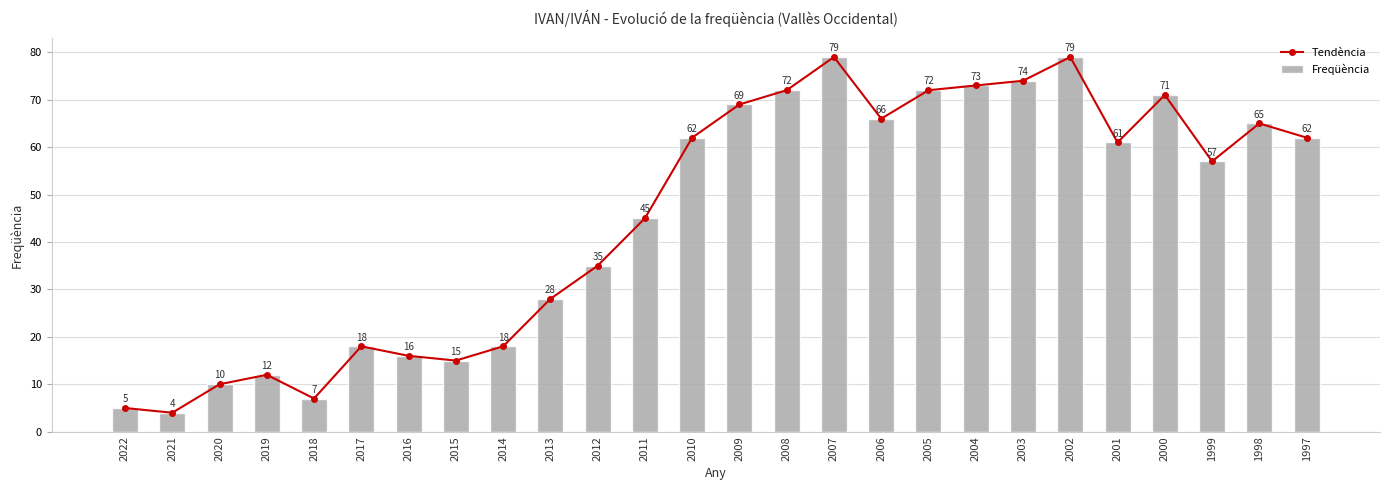

What is the difference between the maximum and second lowest values in the Freqüència series?

74